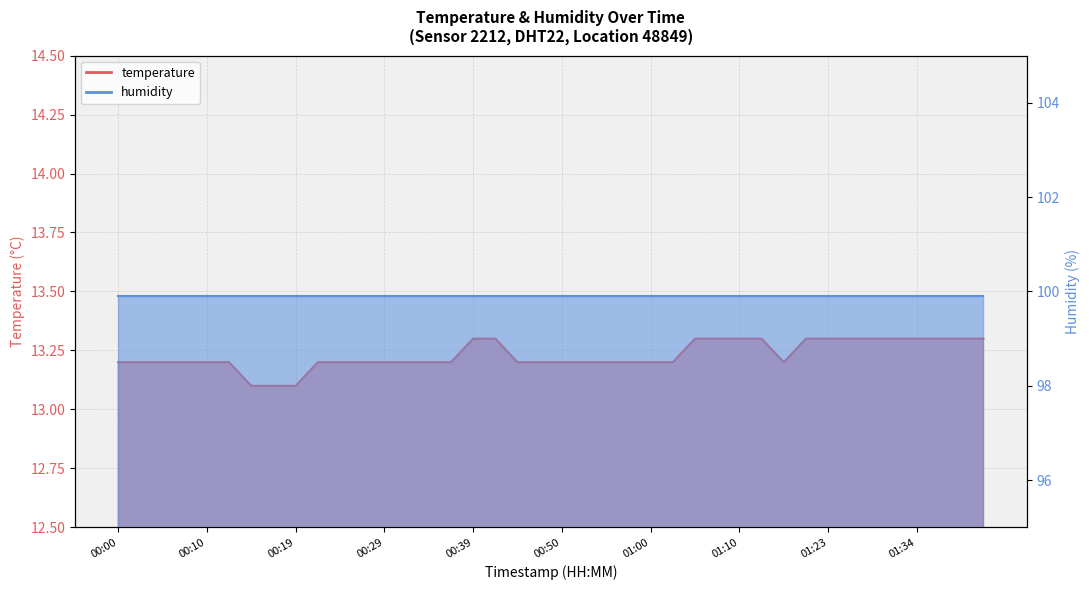

Reading left to right, list all the values displayed in this chart.

00:00=13.2	00:02=13.2	00:05=13.2	00:07=13.2	00:10=13.2	00:12=13.2	00:15=13.1	00:17=13.1	00:19=13.1	00:22=13.2	00:24=13.2	00:27=13.2	00:29=13.2	00:32=13.2	00:34=13.2	00:37=13.2	00:39=13.3	00:42=13.3	00:44=13.2	00:47=13.2	00:50=13.2	00:52=13.2	00:55=13.2	00:57=13.2	01:00=13.2	01:02=13.2	01:05=13.3	01:07=13.3	01:10=13.3	01:12=13.3	01:14=13.2	01:17=13.3	01:23=13.3	01:26=13.3	01:29=13.3	01:31=13.3	01:34=13.3	01:36=13.3	01:39=13.3	01:41=13.3